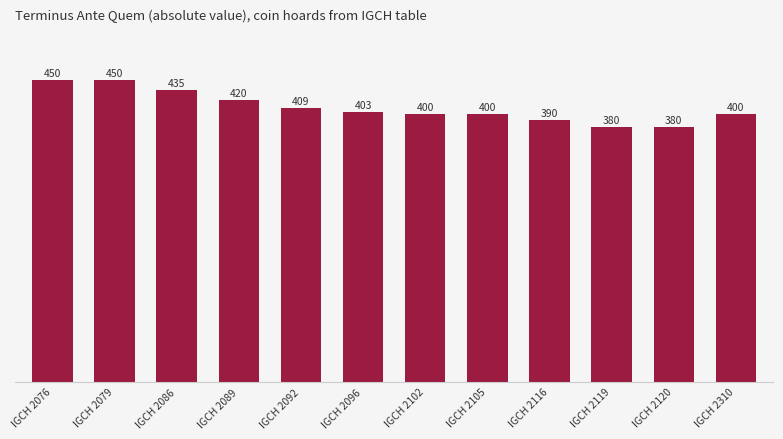

Where does the data first go above 403?

IGCH 2076